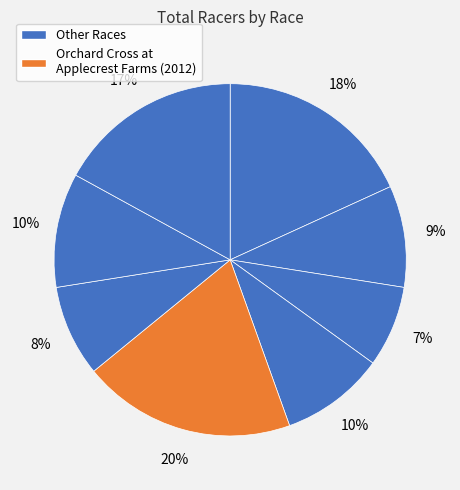

How many slices are in this pie chart?

8